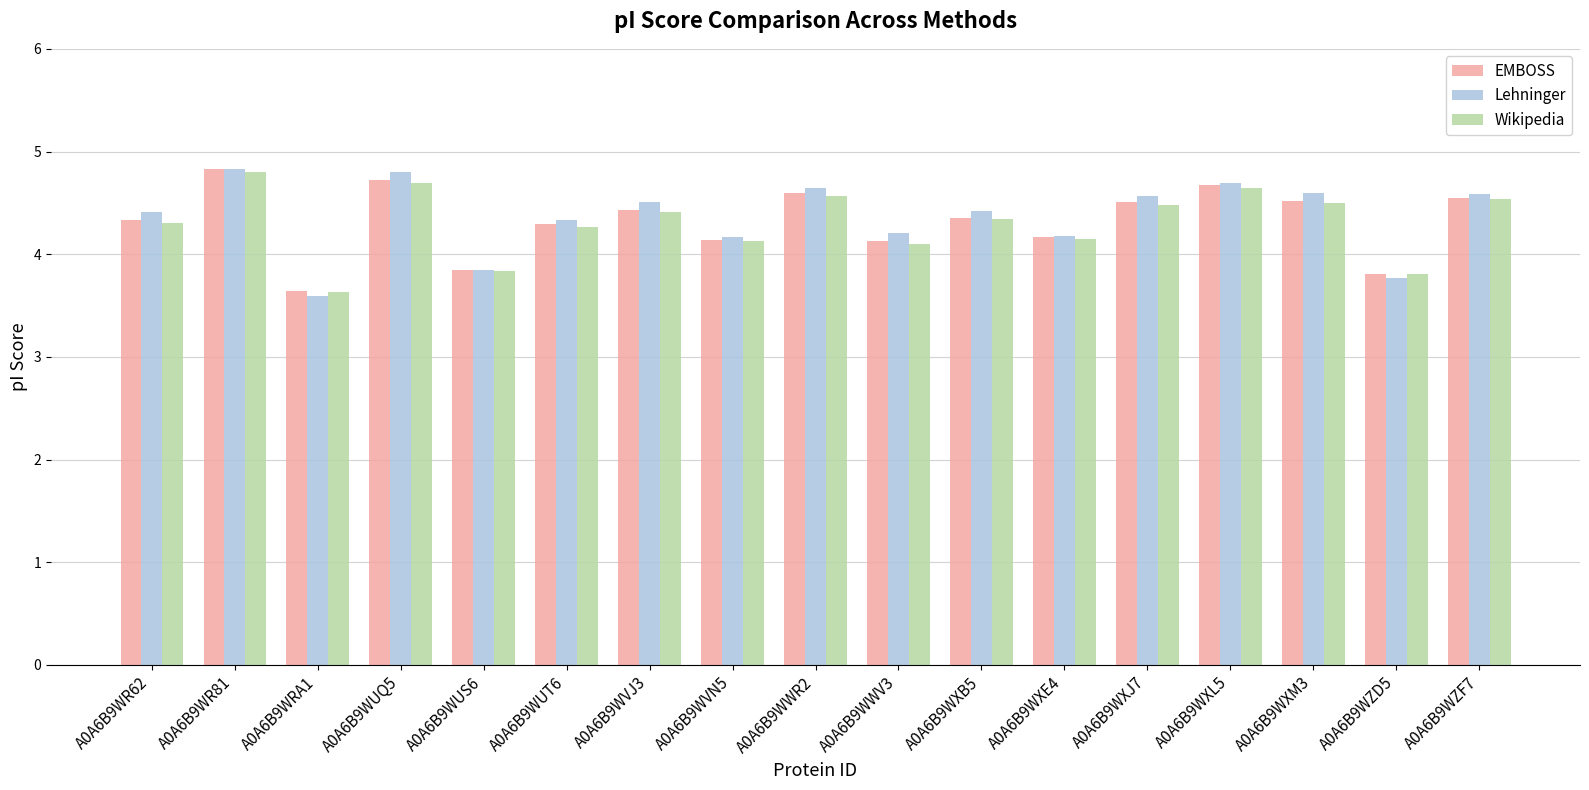

What position from the left is A0A6B9WVN5?

8